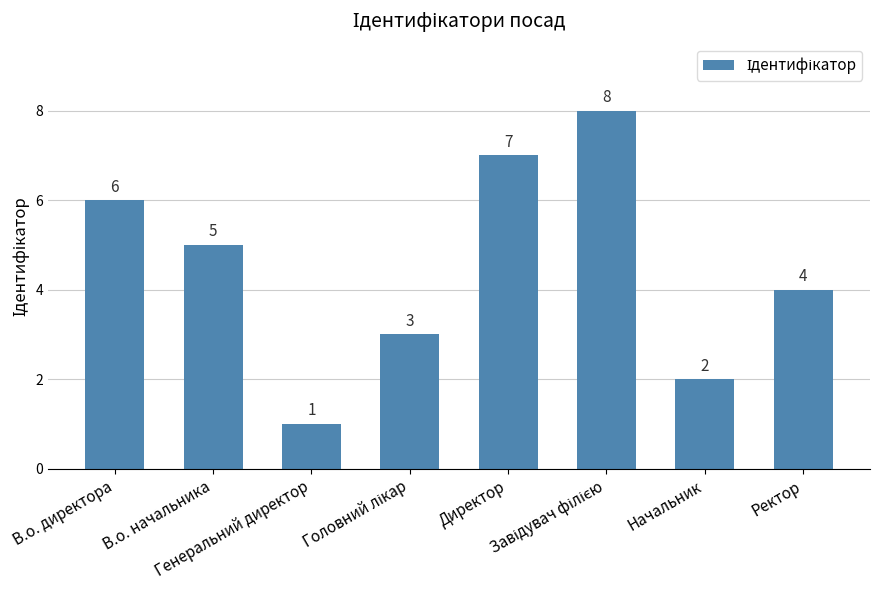

How many bars are there in total?

8